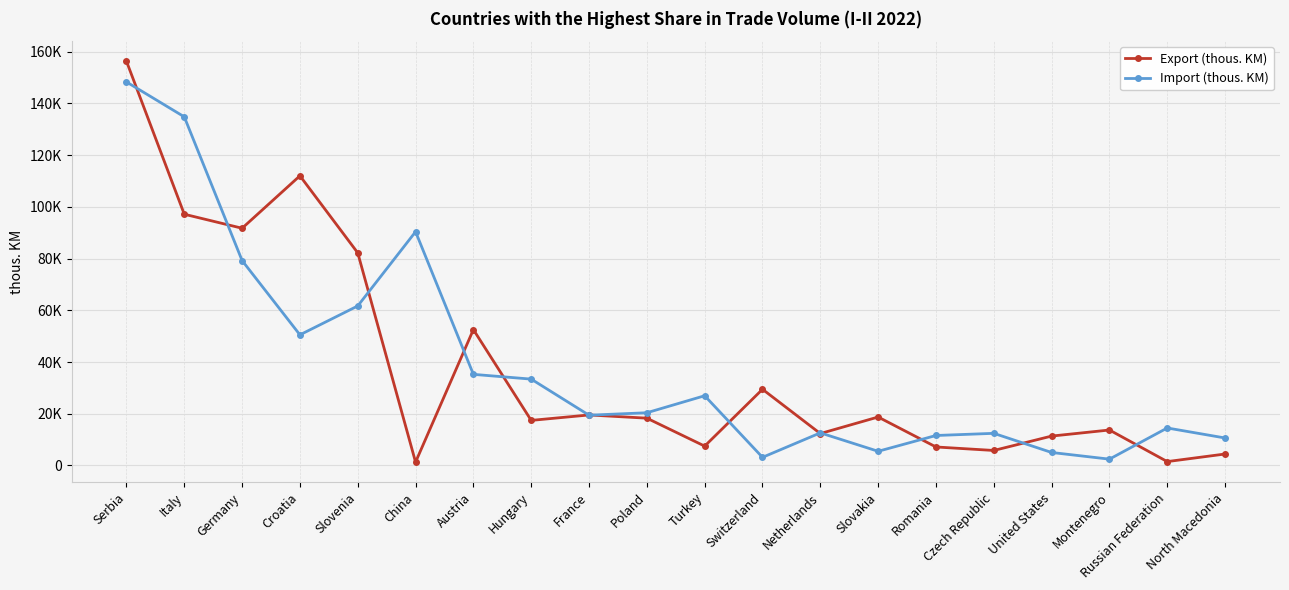

Is this an area chart (filled region under the line)?

No